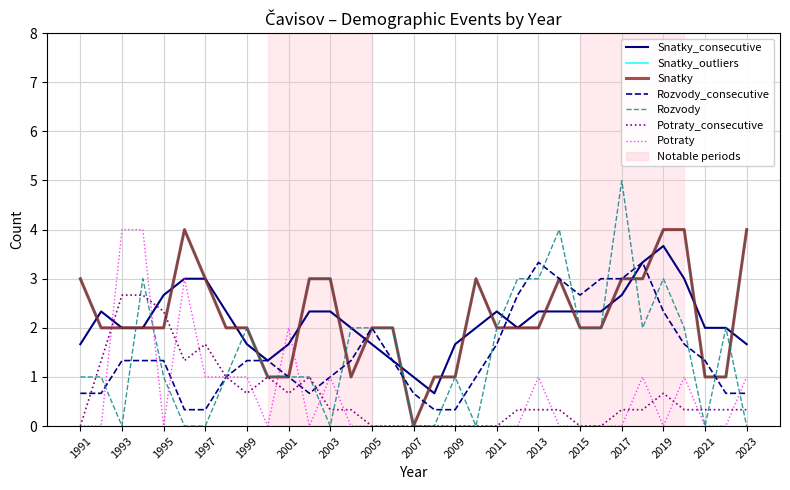

Does the chart display data point markers on the line(s)?

No